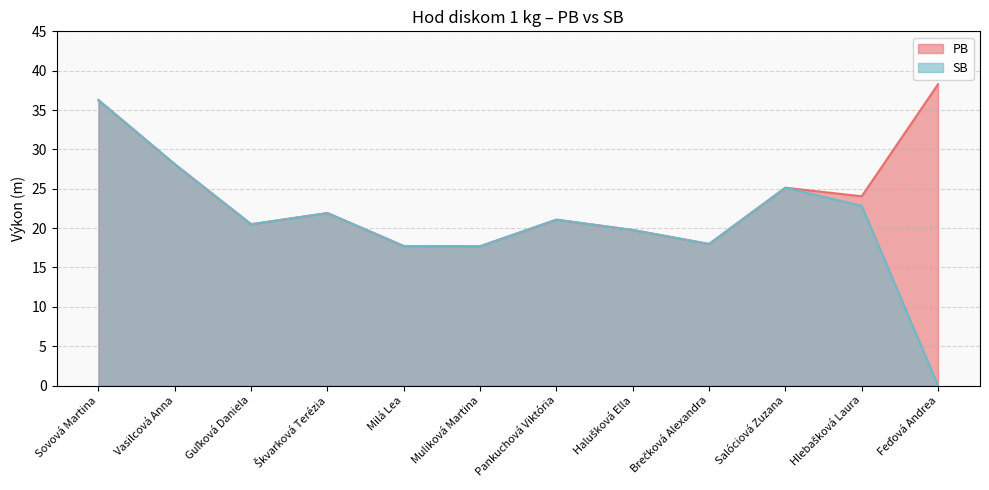

Reading right to left, extract all data points from this chart.

PB: Feďová Andrea=38.3	Hlebašková Laura=24.0	Salóciová Zuzana=25.1	Brečková Alexandra=18.0	Halušková Ella=19.8	Pankuchová Viktória=21.1	Muliková Martina=17.7	Milá Lea=17.7	Škvarková Terézia=21.9	Guľková Daniela=20.5	Vasilcová Anna=28.1	Sovová Martina=36.3
SB: Feďová Andrea=0.0	Hlebašková Laura=22.8	Salóciová Zuzana=25.1	Brečková Alexandra=18.0	Halušková Ella=19.8	Pankuchová Viktória=21.1	Muliková Martina=17.7	Milá Lea=17.7	Škvarková Terézia=21.9	Guľková Daniela=20.5	Vasilcová Anna=28.1	Sovová Martina=36.3